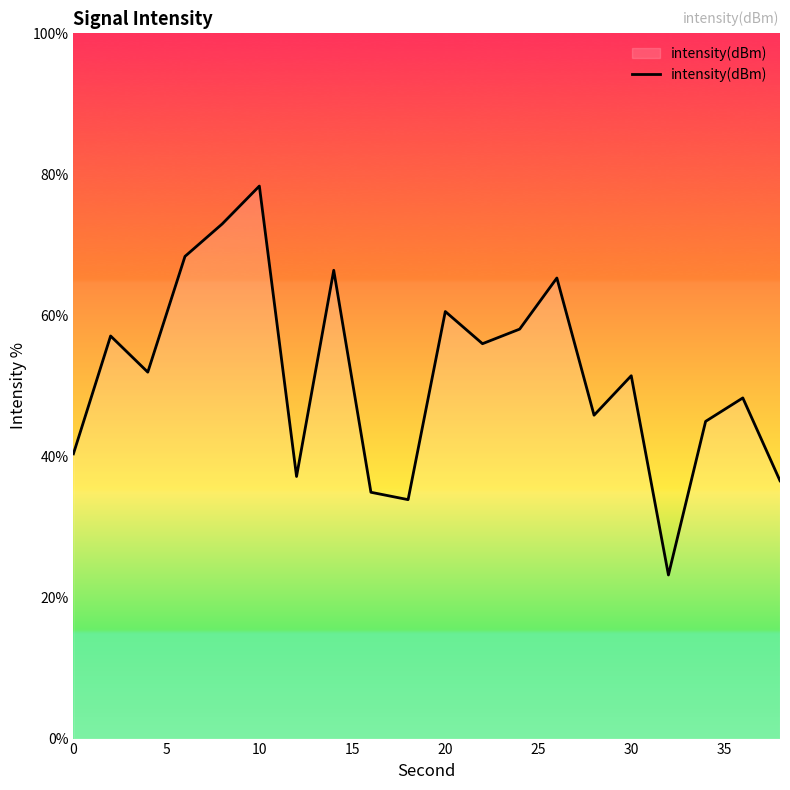

What is the difference between the maximum and minimum values?

55.1